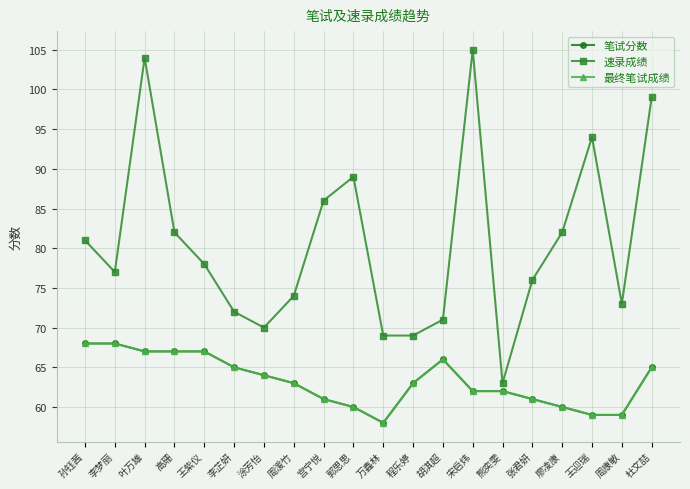

Where is the first local minimum for 最终笔试成绩?

万鑫林